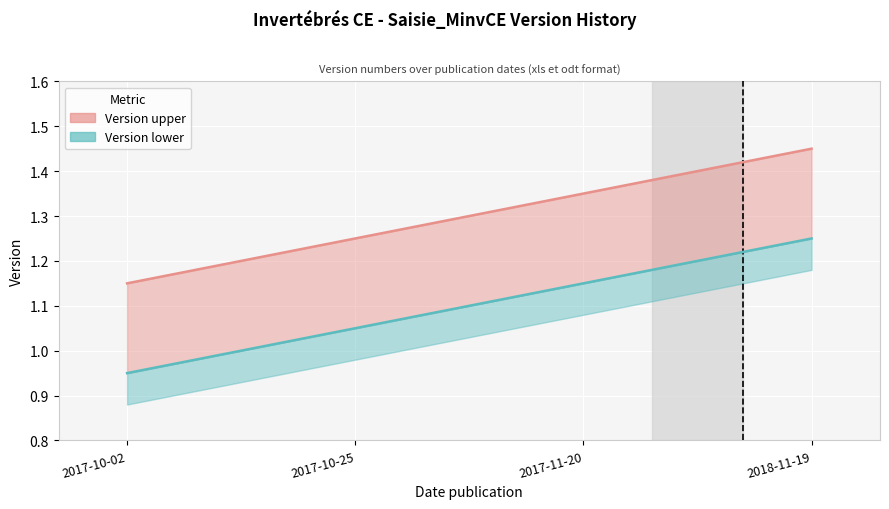

What are all the series names shown in the legend?

Version upper, Version lower